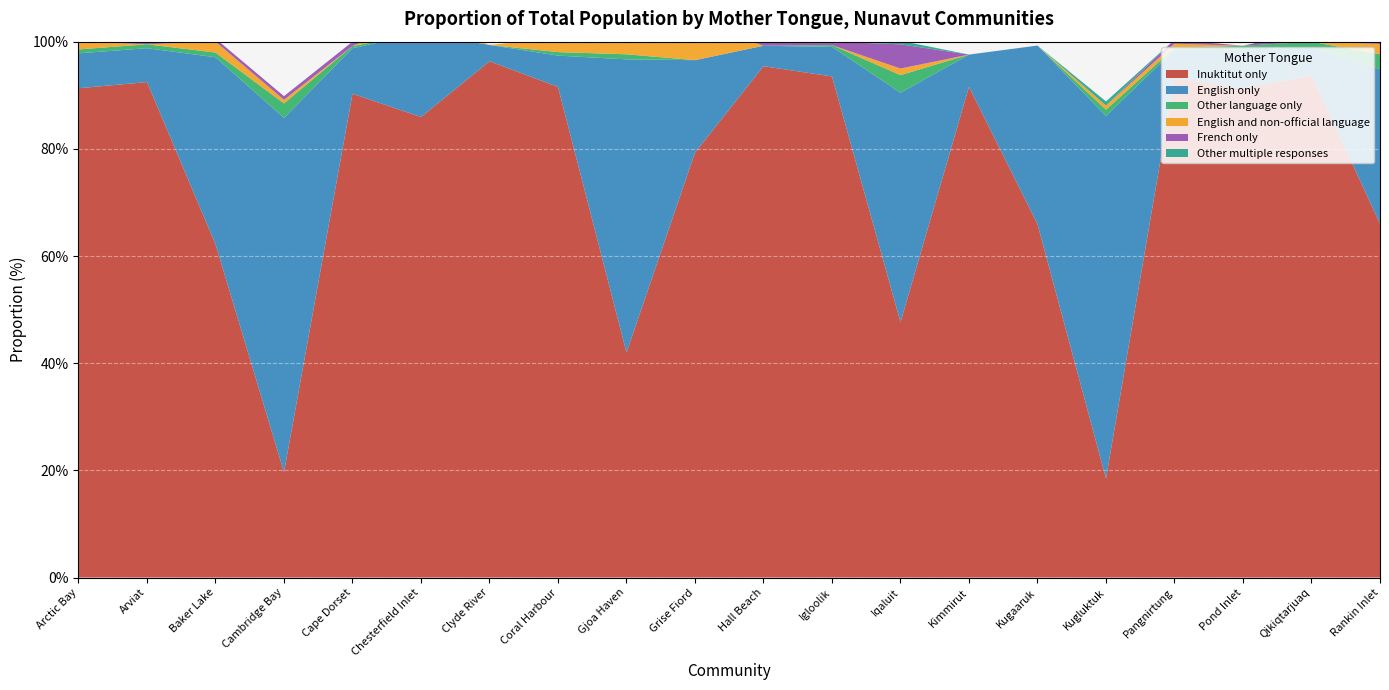

Reading left to right, what are all the values shown in this chart?

Inuktitut only: Arctic Bay=91.3	Arviat=92.5	Baker Lake=62.2	Cambridge Bay=19.7	Cape Dorset=90.3	Chesterfield Inlet=85.9	Clyde River=96.3	Coral Harbour=91.6	Gjoa Haven=42.0	Grise Fiord=79.3	Hall Beach=95.4	Igloolik=93.5	Iqaluit=47.7	Kimmirut=91.6	Kugaaruk=65.9	Kugluktuk=18.5	Pangnirtung=93.2	Pond Inlet=91.3	Qikiqtarjuaq=93.7	Rankin Inlet=66.0
English only: Arctic Bay=6.5	Arviat=6.3	Baker Lake=34.9	Cambridge Bay=66.1	Cape Dorset=8.5	Chesterfield Inlet=15.6	Clyde River=3.0	Coral Harbour=5.8	Gjoa Haven=54.7	Grise Fiord=17.2	Hall Beach=3.8	Igloolik=5.5	Iqaluit=42.8	Kimmirut=6.0	Kugaaruk=33.3	Kugluktuk=67.7	Pangnirtung=5.3	Pond Inlet=7.2	Qikiqtarjuaq=5.3	Rankin Inlet=28.8
Other language only: Arctic Bay=0.7	Arviat=0.7	Baker Lake=0.9	Cambridge Bay=2.7	Cape Dorset=0.4	Chesterfield Inlet=0.0	Clyde River=0.0	Coral Harbour=0.6	Gjoa Haven=0.9	Grise Fiord=0.0	Hall Beach=0.0	Igloolik=0.3	Iqaluit=3.3	Kimmirut=0.0	Kugaaruk=0.0	Kugluktuk=1.2	Pangnirtung=0.4	Pond Inlet=0.8	Qikiqtarjuaq=1.1	Rankin Inlet=2.8
English and non-official language: Arctic Bay=1.4	Arviat=0.0	Baker Lake=2.0	Cambridge Bay=0.7	Cape Dorset=0.0	Chesterfield Inlet=3.1	Clyde River=0.0	Coral Harbour=2.6	Gjoa Haven=2.4	Grise Fiord=6.9	Hall Beach=0.0	Igloolik=0.0	Iqaluit=1.2	Kimmirut=0.0	Kugaaruk=0.0	Kugluktuk=0.8	Pangnirtung=0.8	Pond Inlet=0.0	Qikiqtarjuaq=0.0	Rankin Inlet=1.9
French only: Arctic Bay=1.4	Arviat=0.5	Baker Lake=0.6	Cambridge Bay=0.7	Cape Dorset=0.8	Chesterfield Inlet=0.0	Clyde River=0.0	Coral Harbour=0.0	Gjoa Haven=0.0	Grise Fiord=0.0	Hall Beach=1.5	Igloolik=0.6	Iqaluit=4.5	Kimmirut=0.0	Kugaaruk=0.0	Kugluktuk=0.0	Pangnirtung=0.8	Pond Inlet=0.0	Qikiqtarjuaq=2.1	Rankin Inlet=0.6
Other multiple responses: Arctic Bay=0.0	Arviat=0.0	Baker Lake=0.0	Cambridge Bay=0.0	Cape Dorset=0.0	Chesterfield Inlet=0.0	Clyde River=0.0	Coral Harbour=0.0	Gjoa Haven=0.0	Grise Fiord=6.9	Hall Beach=0.0	Igloolik=0.0	Iqaluit=0.7	Kimmirut=0.0	Kugaaruk=0.0	Kugluktuk=0.8	Pangnirtung=0.0	Pond Inlet=0.0	Qikiqtarjuaq=0.0	Rankin Inlet=0.0